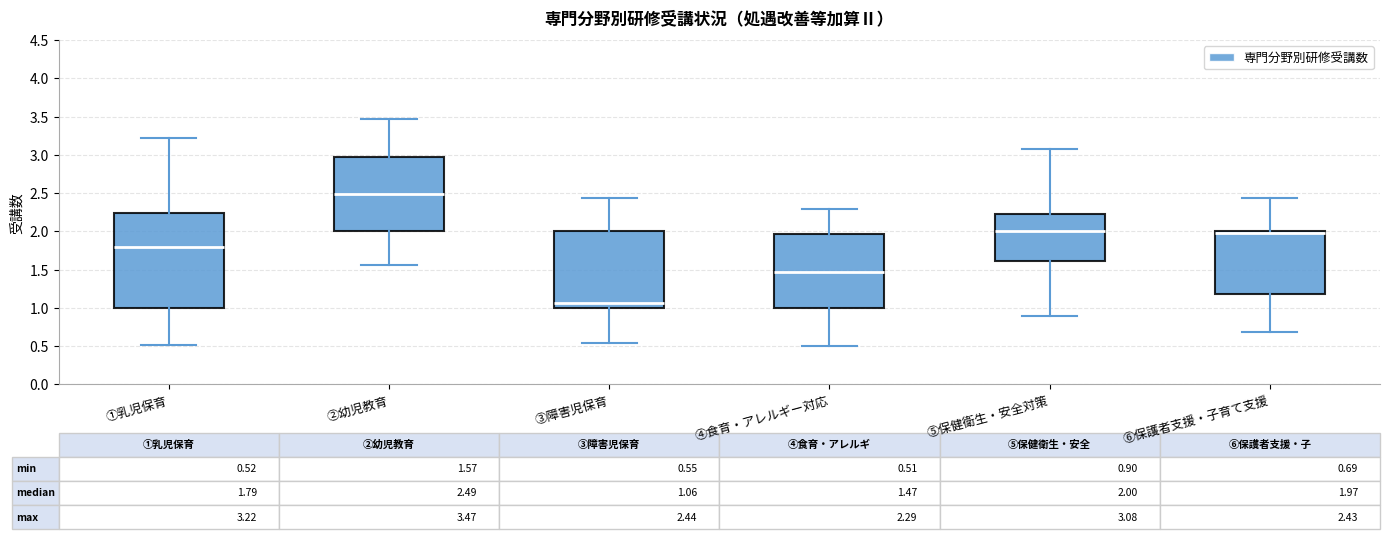

Which box is the tallest, from its lower edge to its upper edge?

①乳児保育